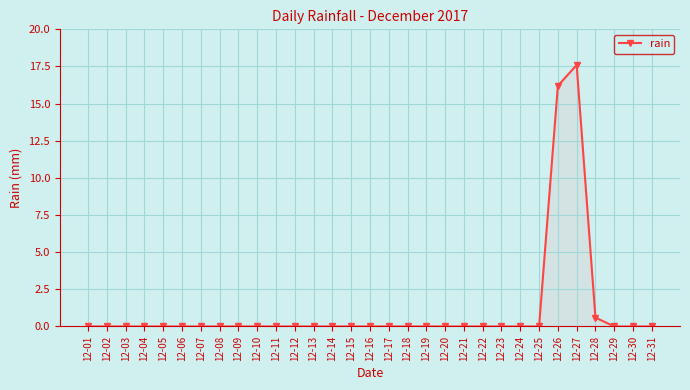

What is the sum of all values?

34.4